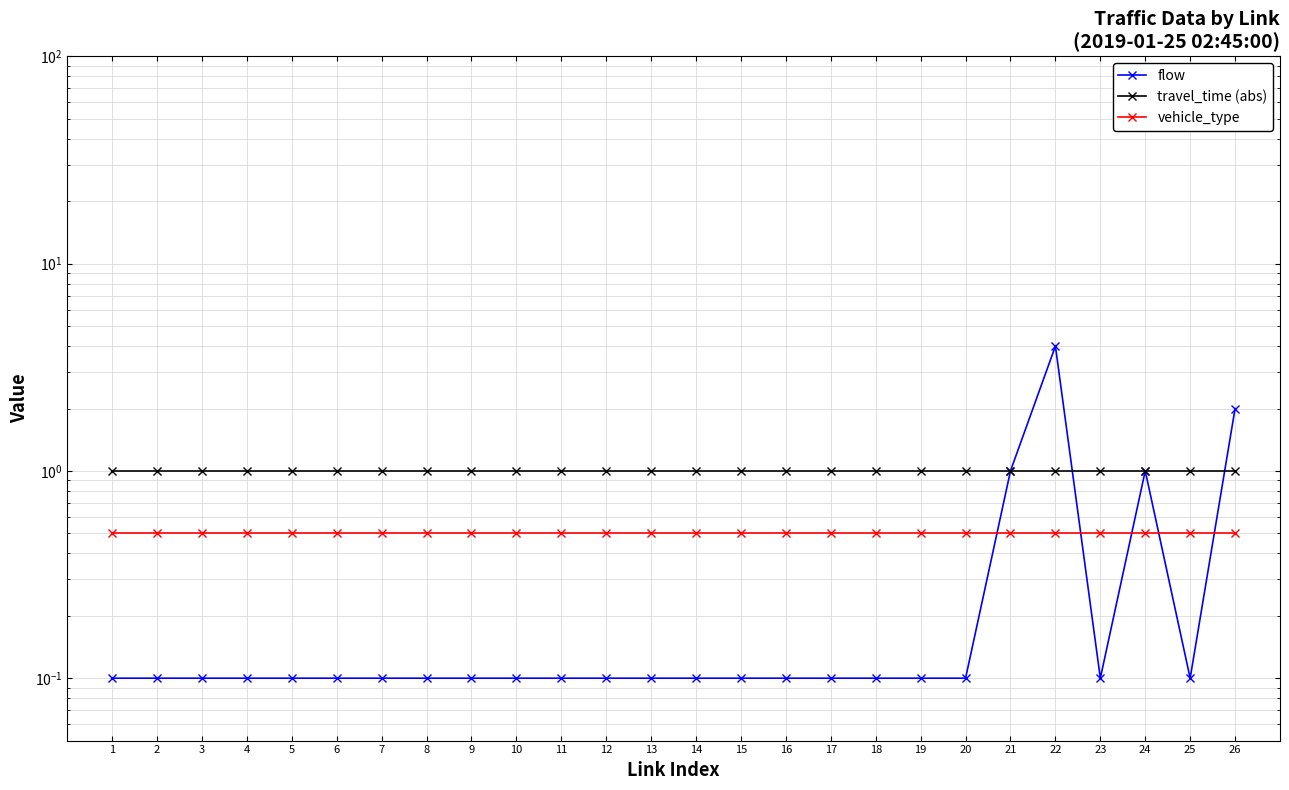

True or false: vehicle_type has more than 0 points higher than both neighbors.

False